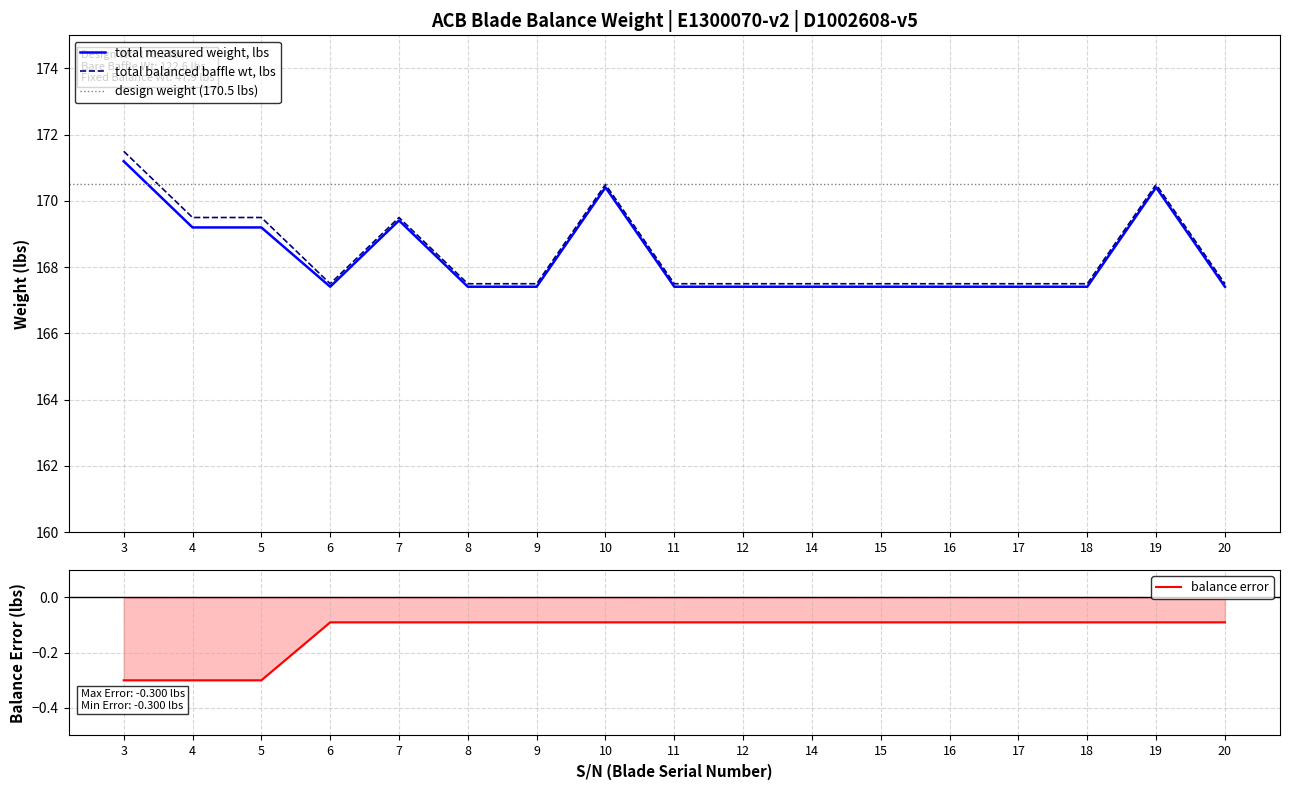

How many data points does each series have?

17